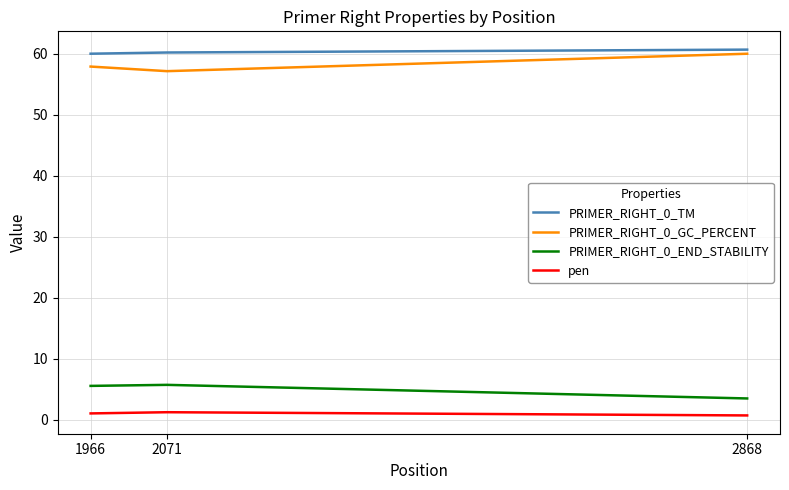

How many values in the pen series exceed 1?

2